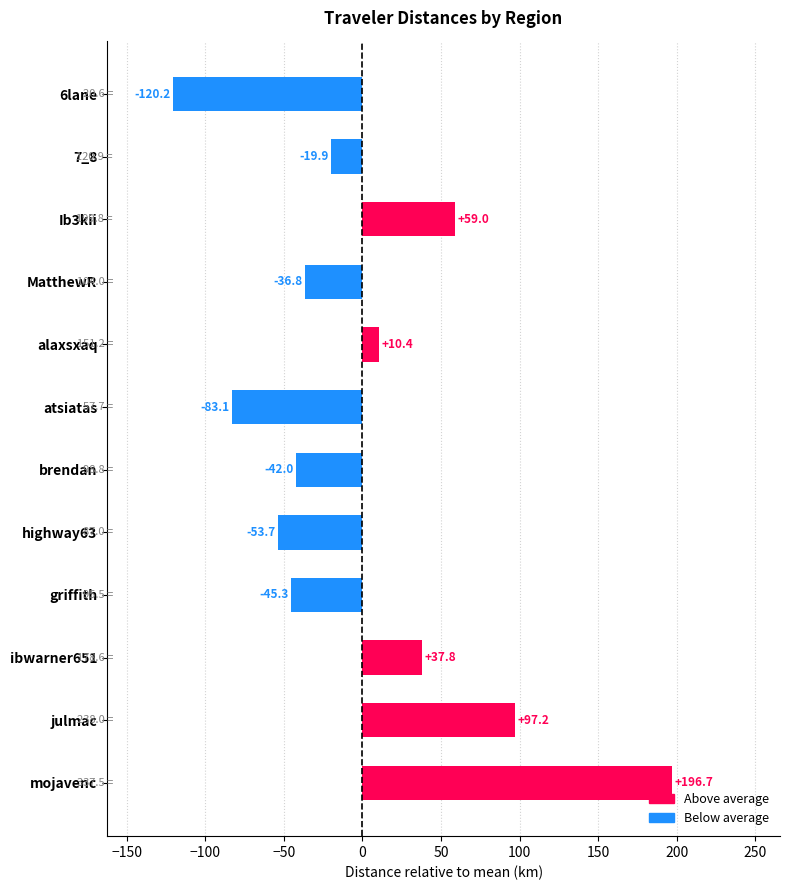

What is the difference between the second highest and minimum values?

217.4